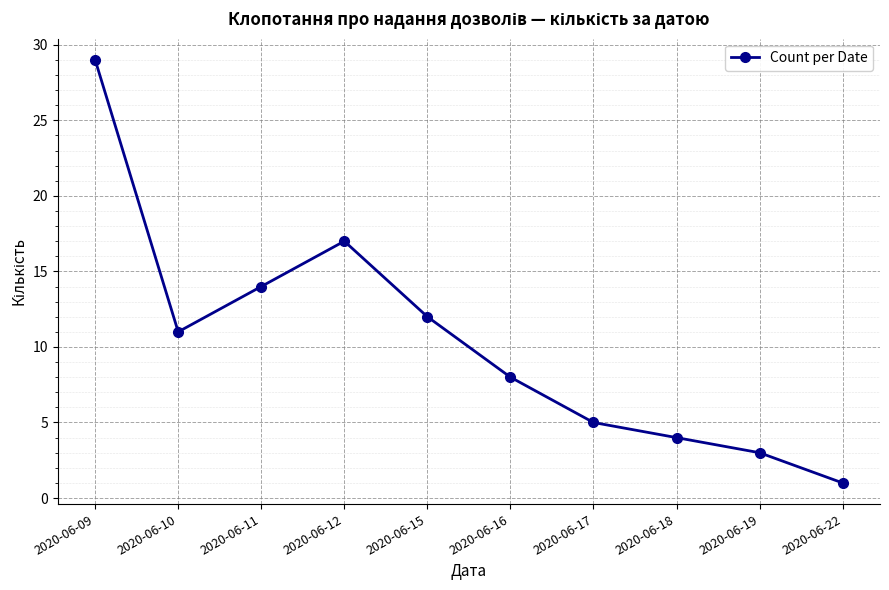

Which category has the lowest value across all series?

2020-06-22